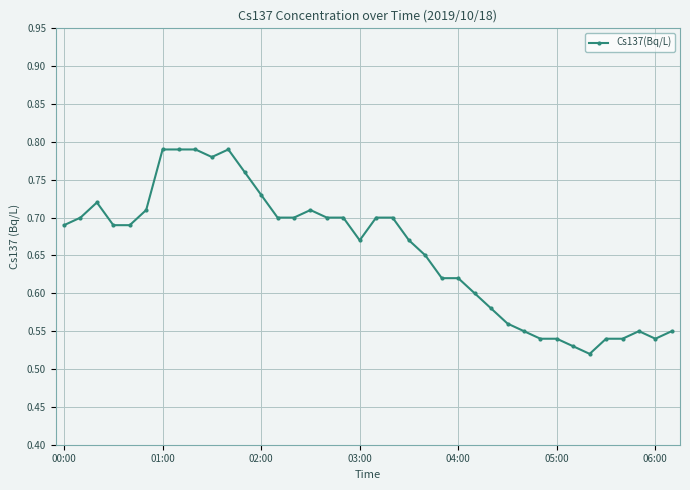

Count the values in the range 0 to 1.

38